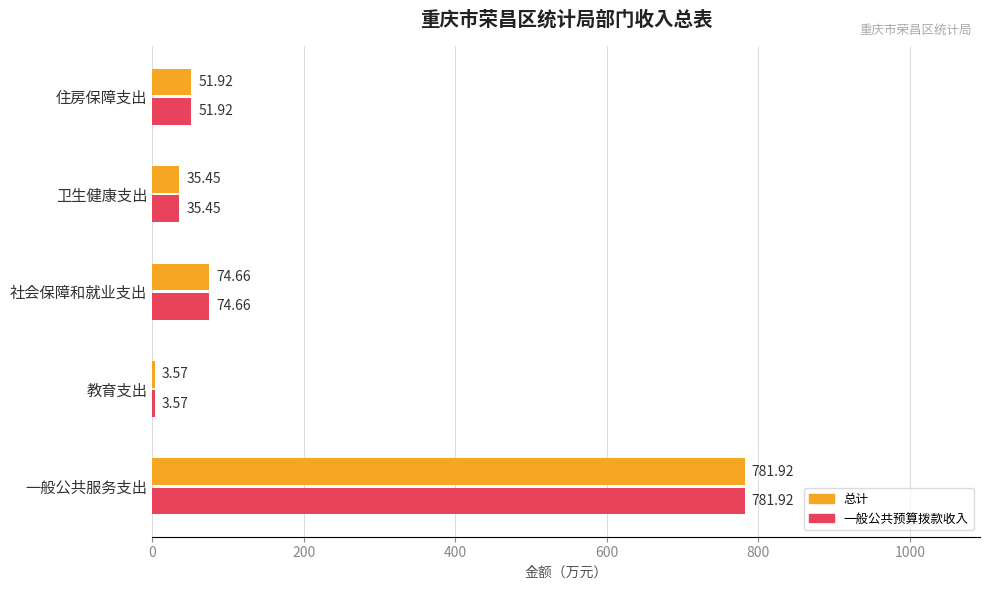

What is the average value of the 一般公共预算拨款收入 series?

189.5